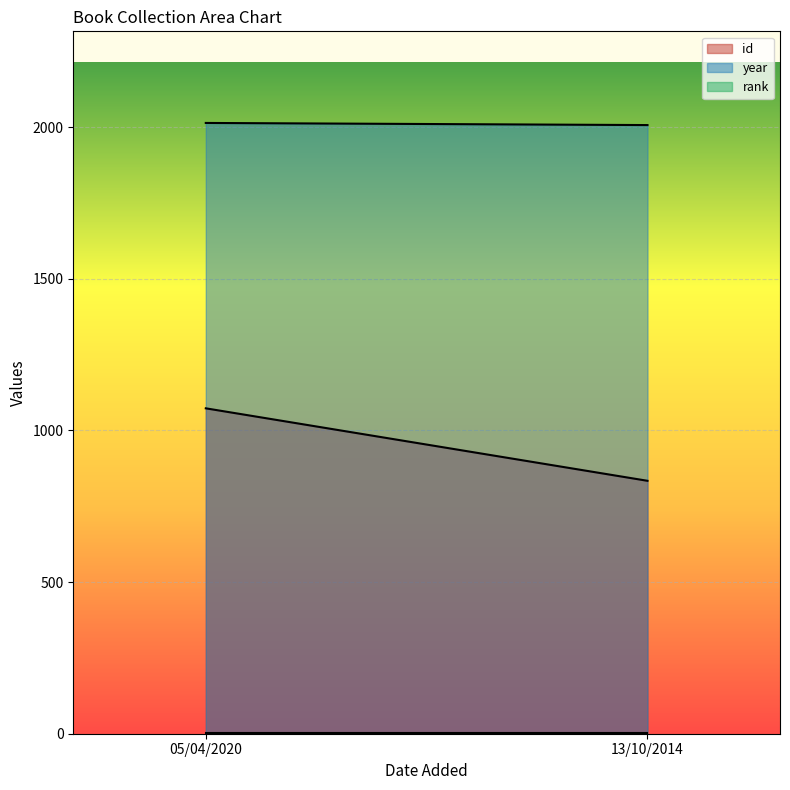

The year series shows 2014 at 05/04/2020. True or false?

True